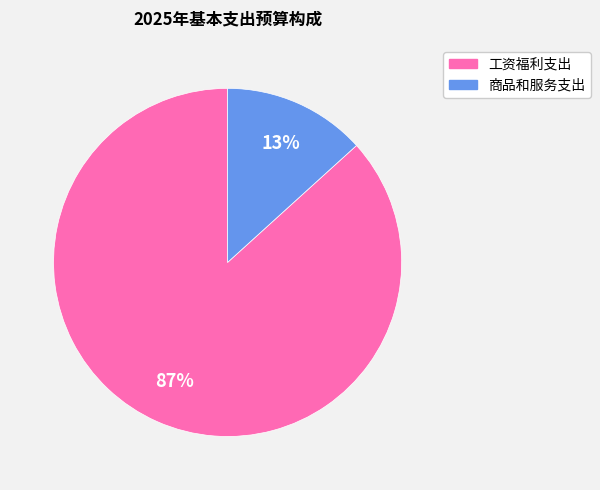

Does 商品和服务支出 account for over 50% of the chart?

No